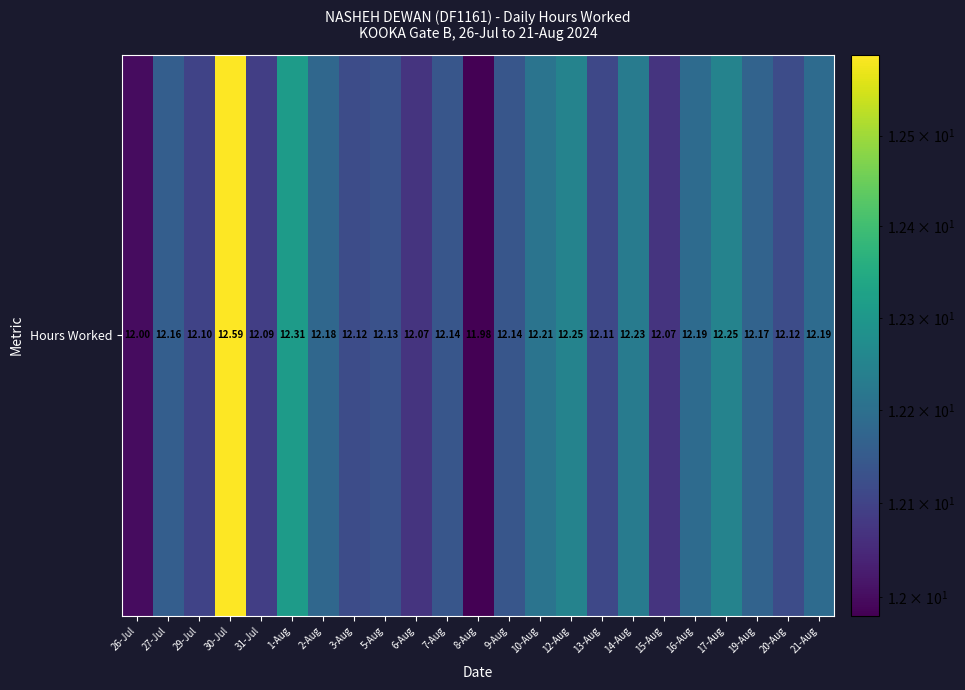

The chart shows a value of 17.2 at 20-Aug. True or false?

False